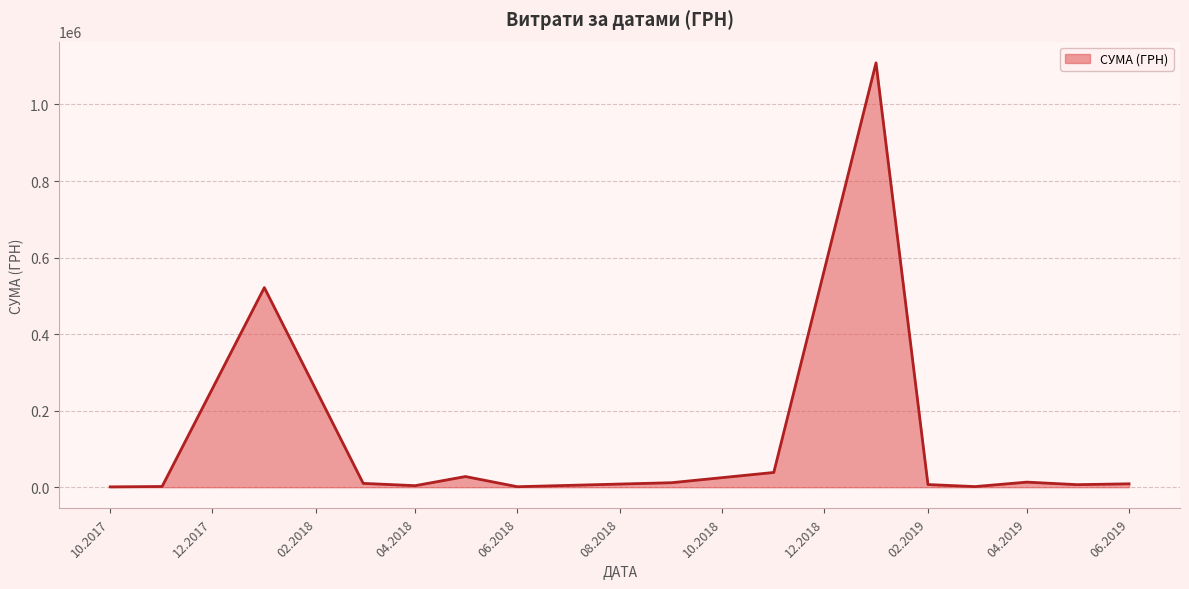

What is the maximum value shown in the chart?

1108852.6